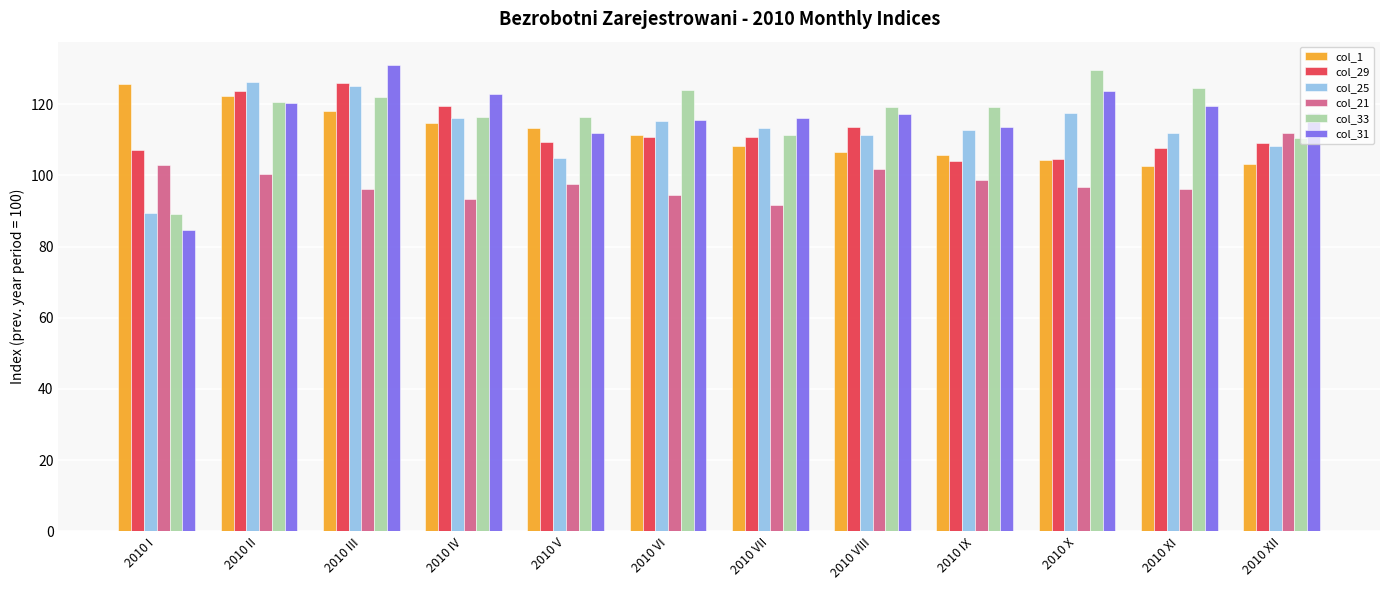

Which series has the widest spread of values?

col_31